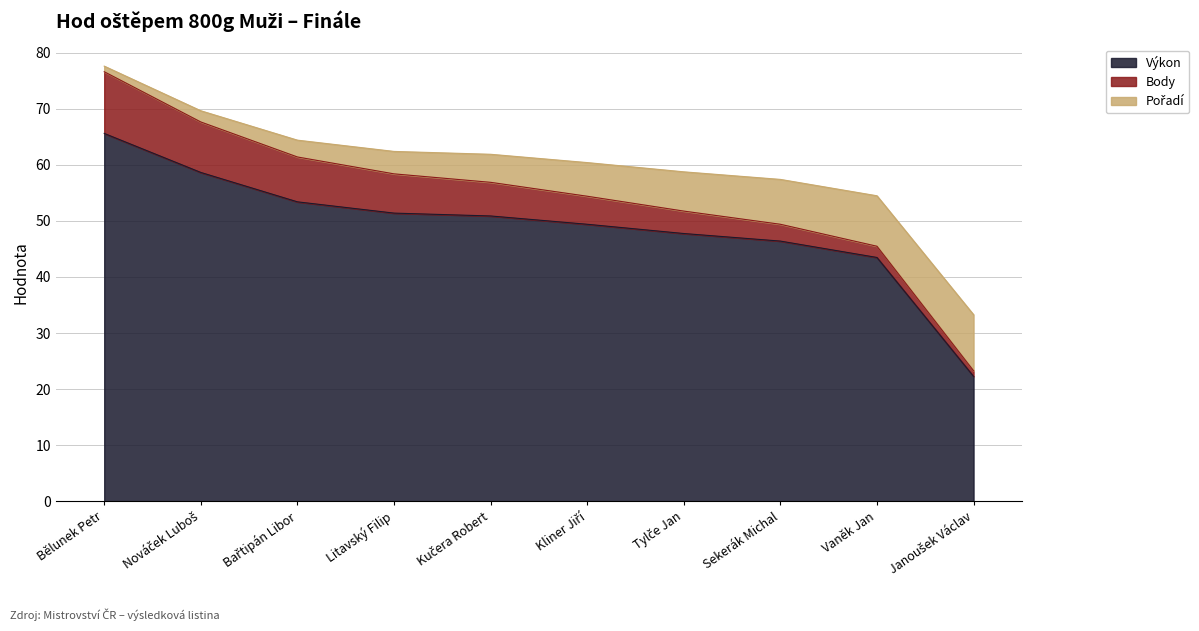

Which series ends up on top after the final intersection of Body and Pořadí?

Pořadí